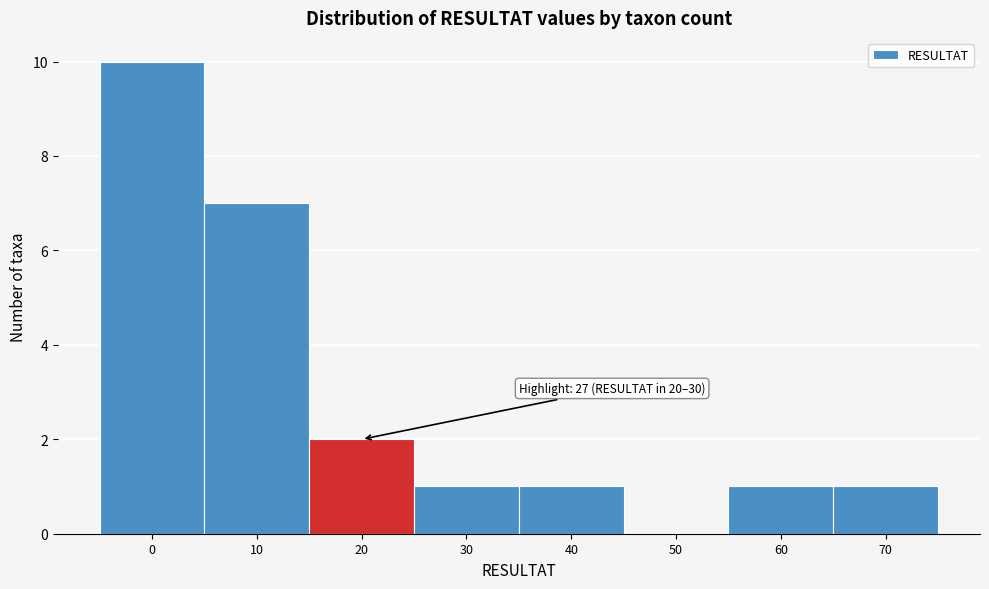

Reading right to left, extract all data points from this chart.

70=1	60=1	50=0	40=1	30=1	20=2	10=7	0=10